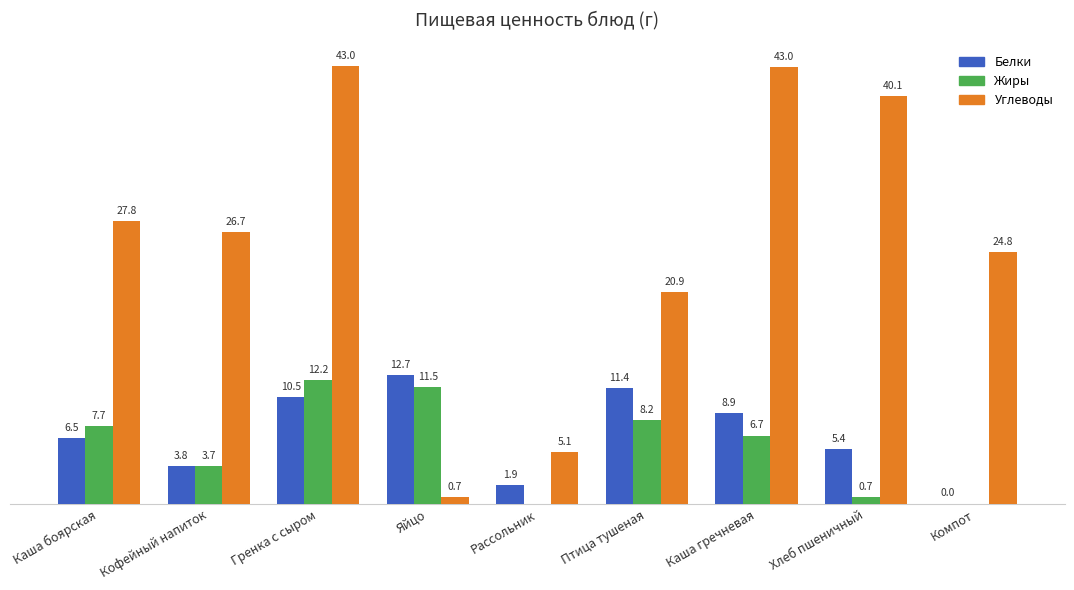

Which category has the highest value in the Жиры series?

Гренка с сыром